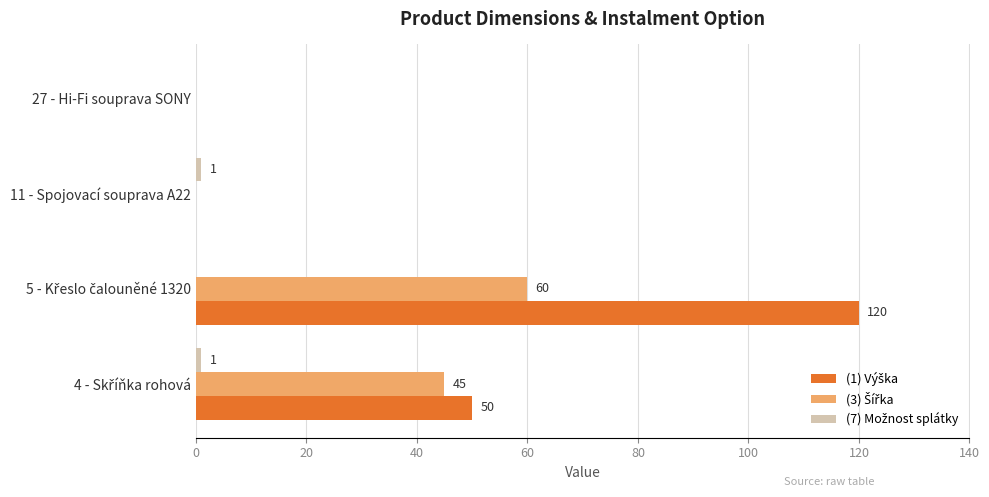

At how many categories does at least one series exceed 117?

1